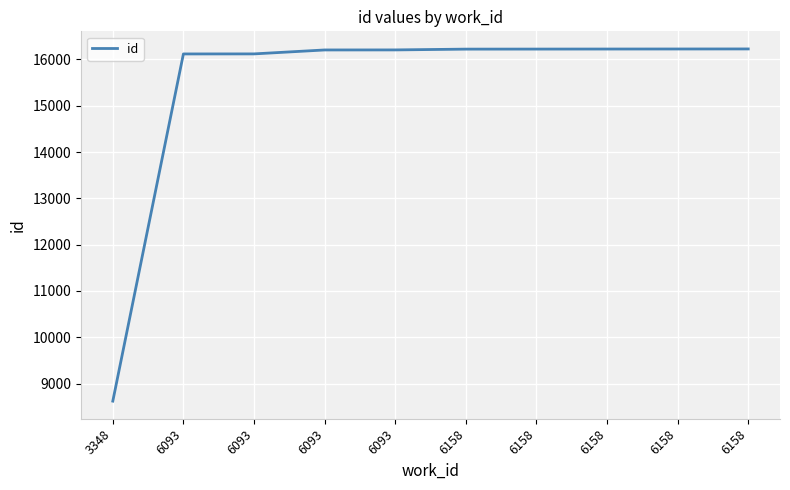

What is the difference between the values at 6093 and 6093?

86